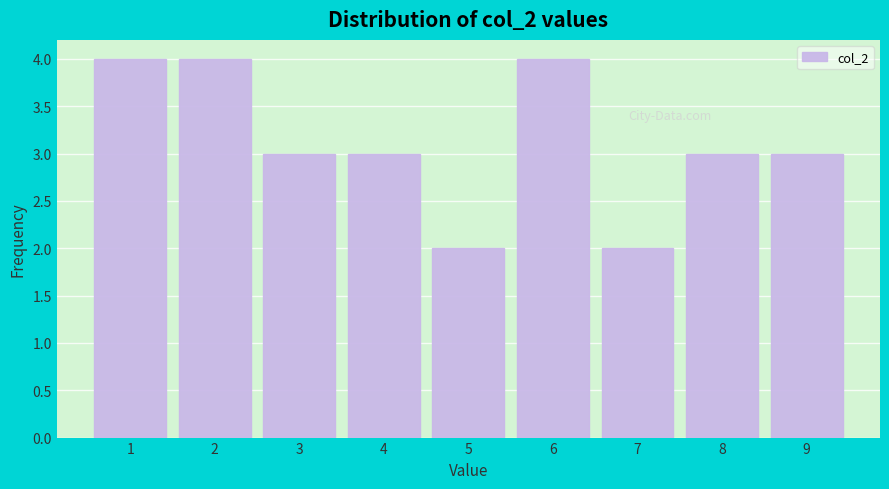

Reading left to right, what are all the values shown in this chart?

4	4	3	3	2	4	2	3	3